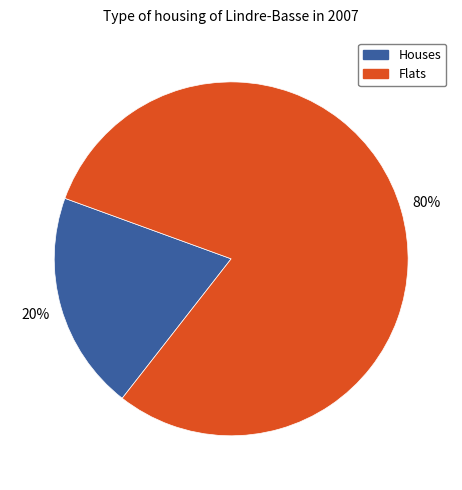

Is there any slice that represents more than half of the pie?

Yes